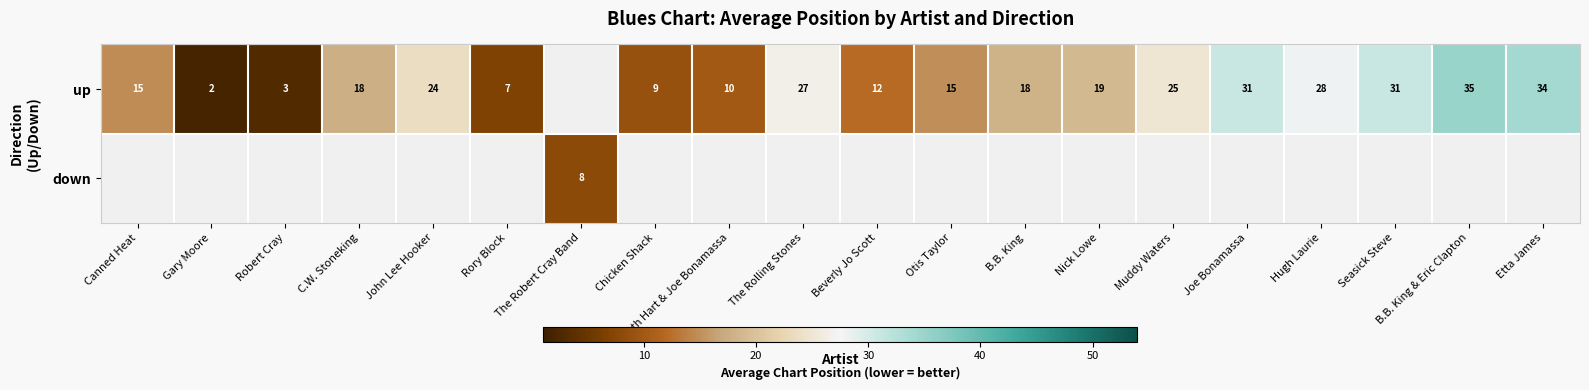

How many positive values does the up series have?

19